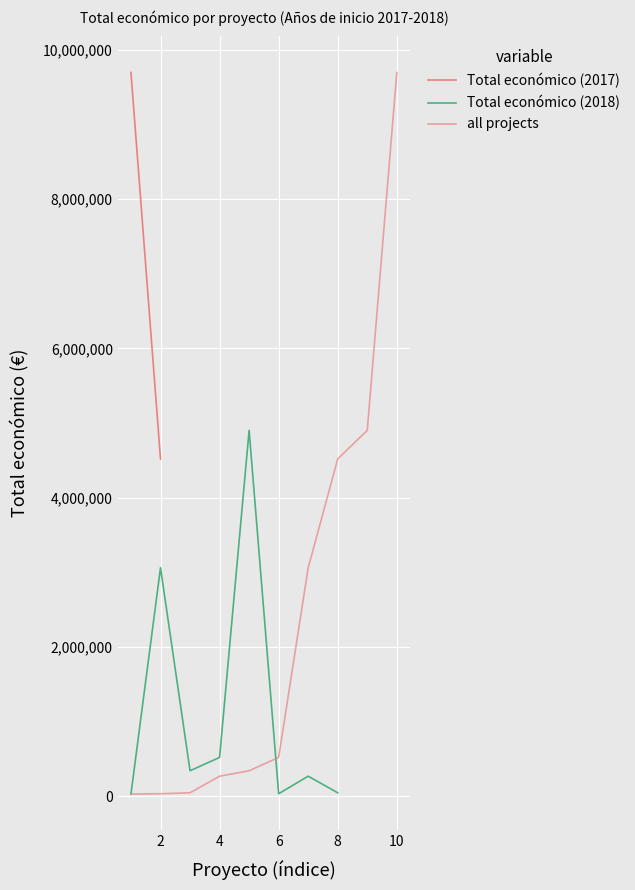

How many data points are less than 344243?

4